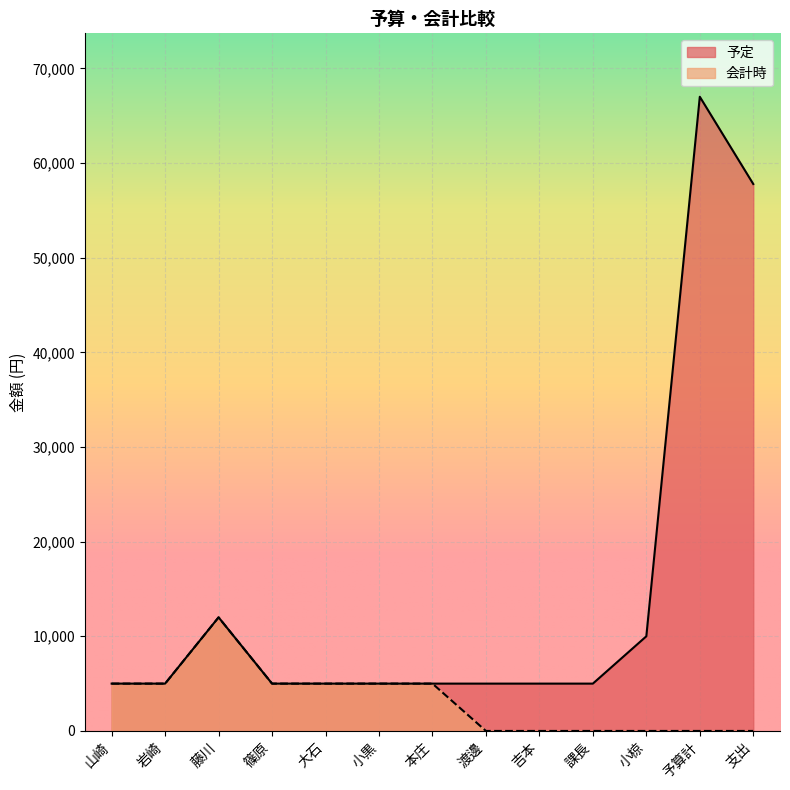

True or false: 予定 and 会計時 cross at least once.

False